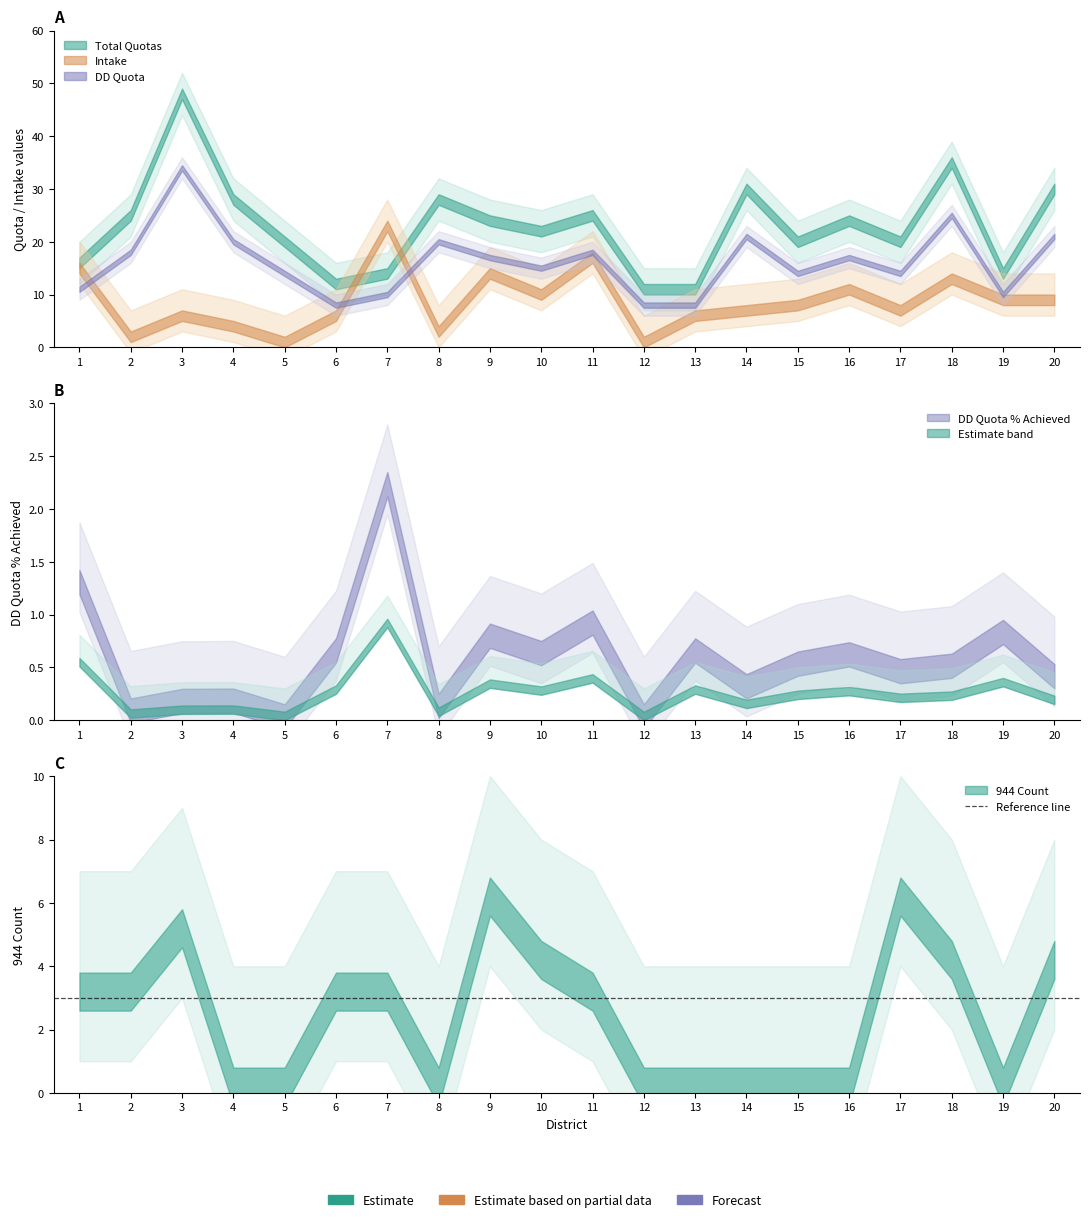

True or false: DD Quota % Achieved and DD Quota cross at least once.

False